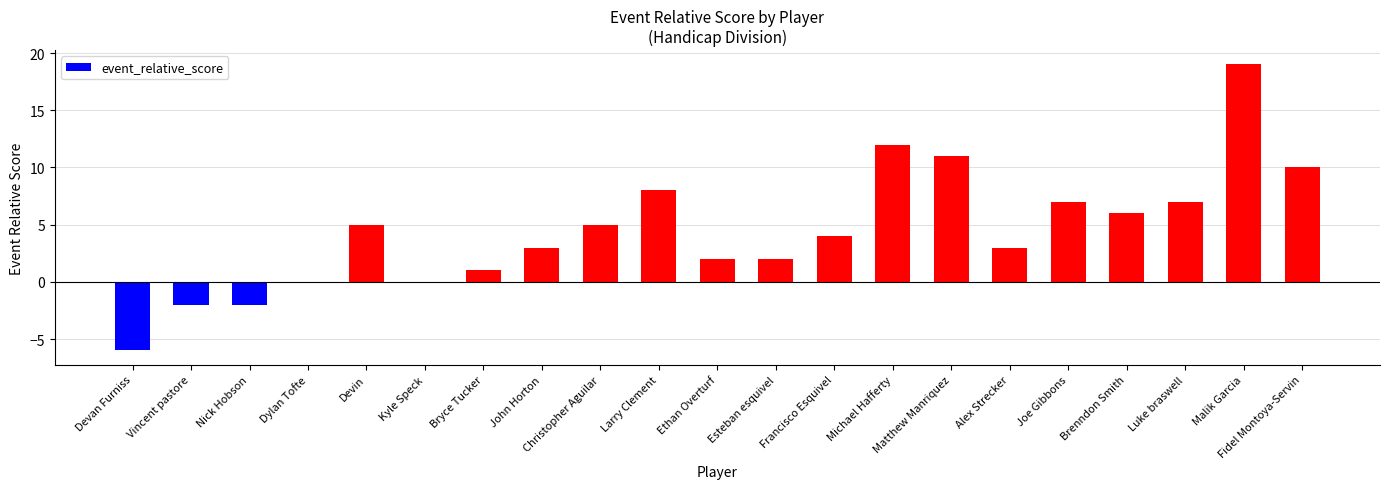

What is the sum of the values at Christopher Aguilar and Nick Hobson?

3